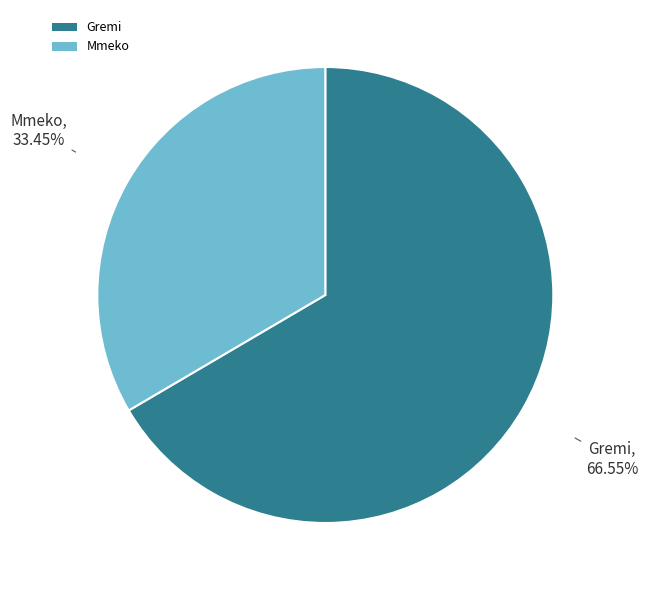

Which category has the smallest portion of the pie?

Mmeko